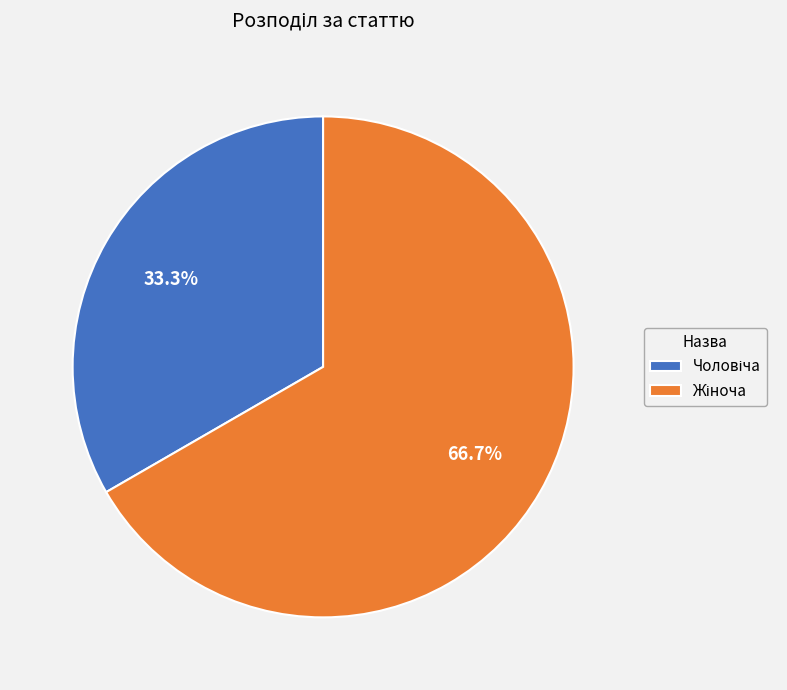

Is there a majority slice in this chart?

Yes